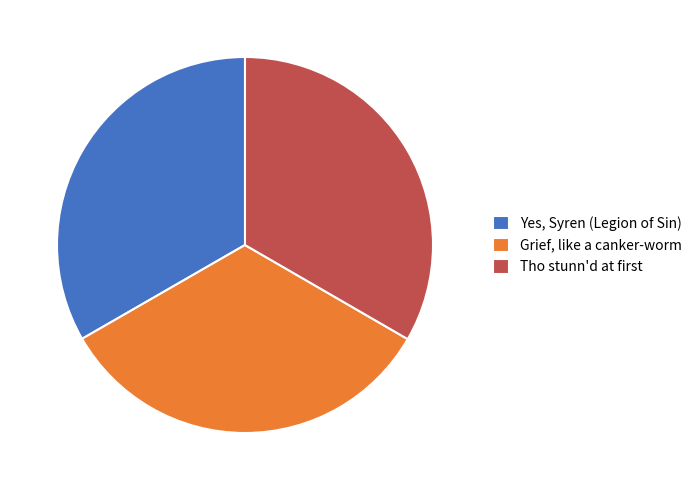

Do Yes, Syren (Legion of Sin) and Grief, like a canker-worm together represent more than half of the pie?

Yes